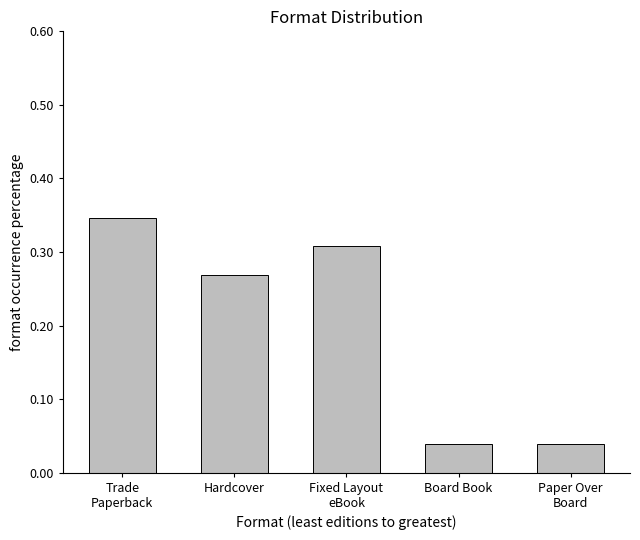

How many distinct data groups are displayed?

1